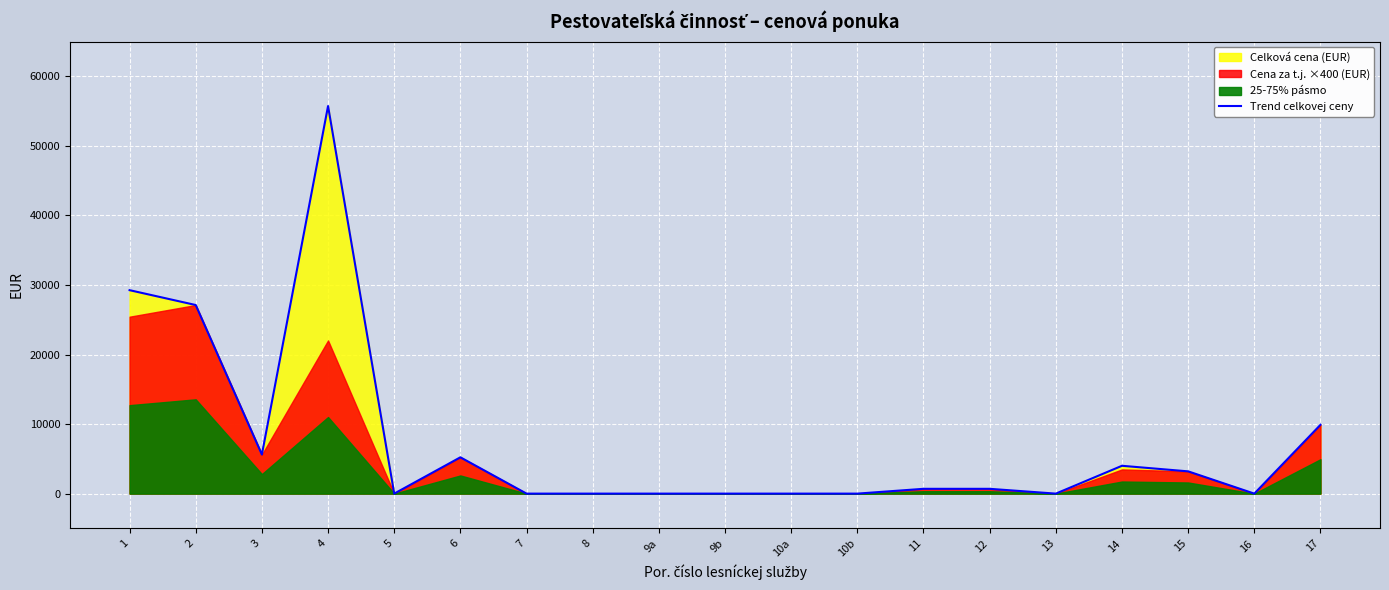

Where is the data nearest to the value 27865?

2